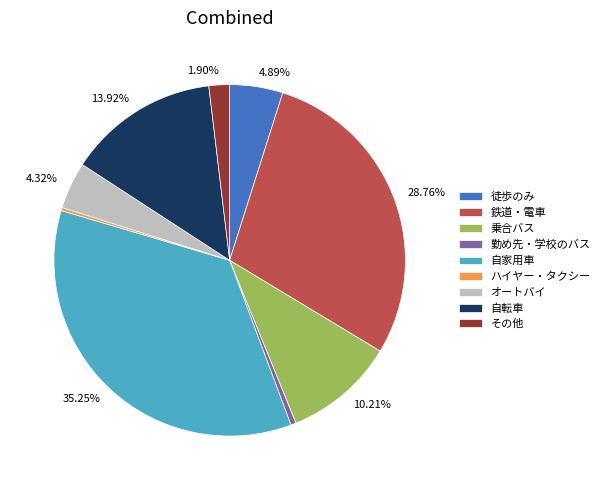

Is there a majority slice in this chart?

No